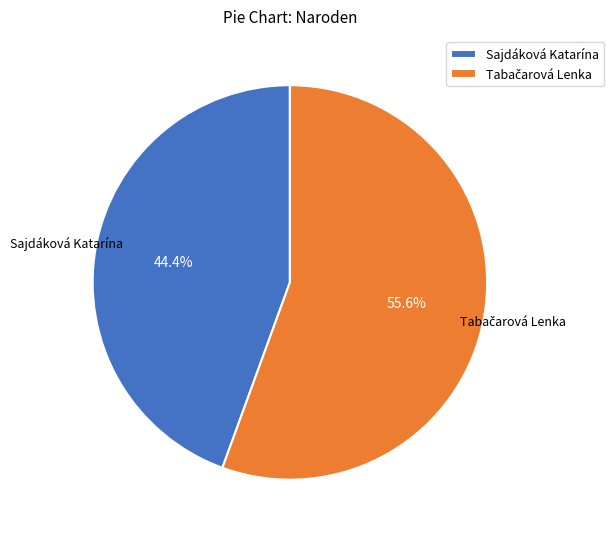

Which slice is the smallest?

Sajdáková Katarína